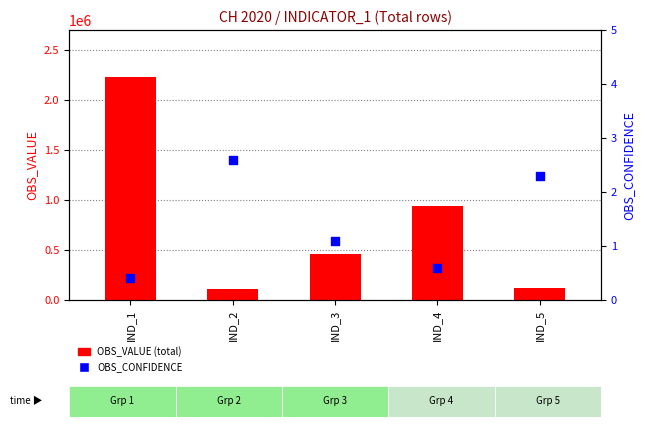

Which series contains the highest Y value?

OBS_VALUE (total)